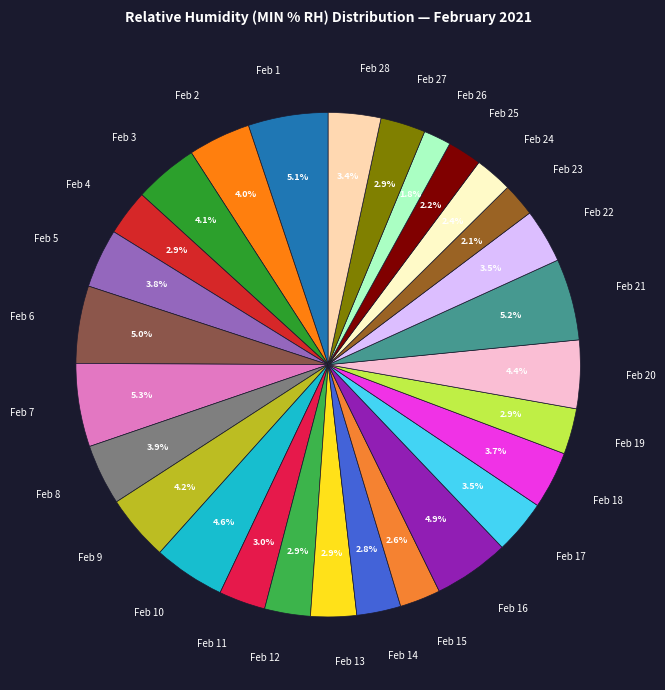

How many slices are in this pie chart?

28